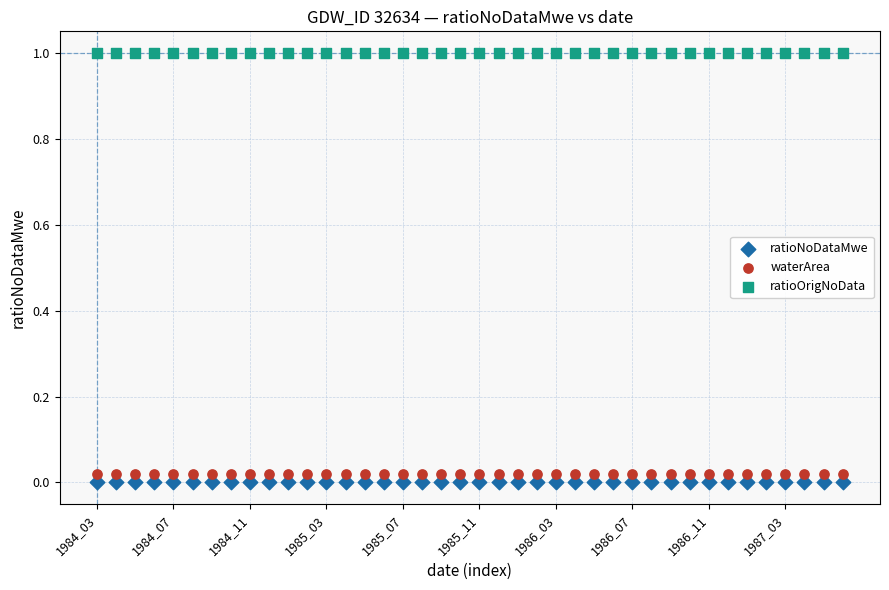

Which series contains the lowest Y value?

ratioNoDataMwe